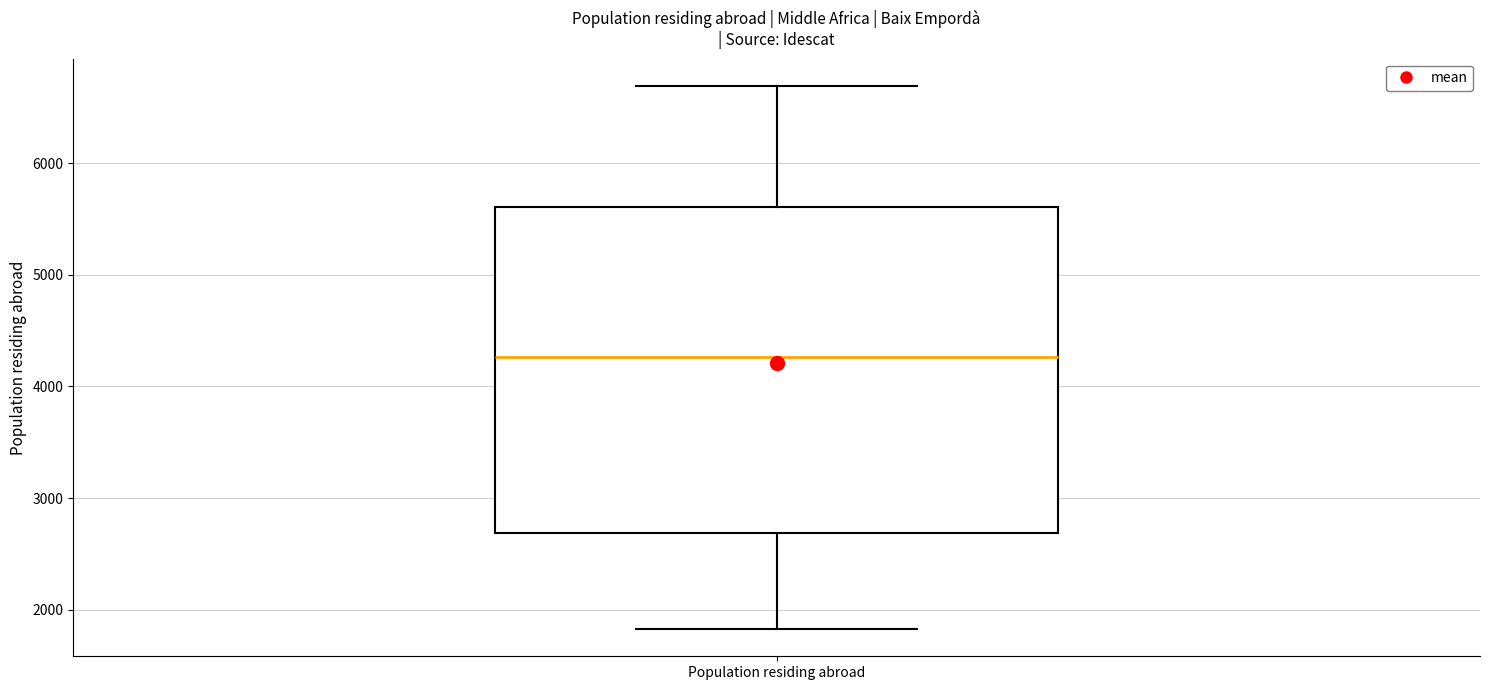

Read this box plot against the y-axis: the position of the median line, the range covered by the box, and the ends of both whiskers. The values are not printed on the chart, so give them approximately, as read against the axis.

median 4300, box 2700 to 5600, whiskers 1800 to 6700